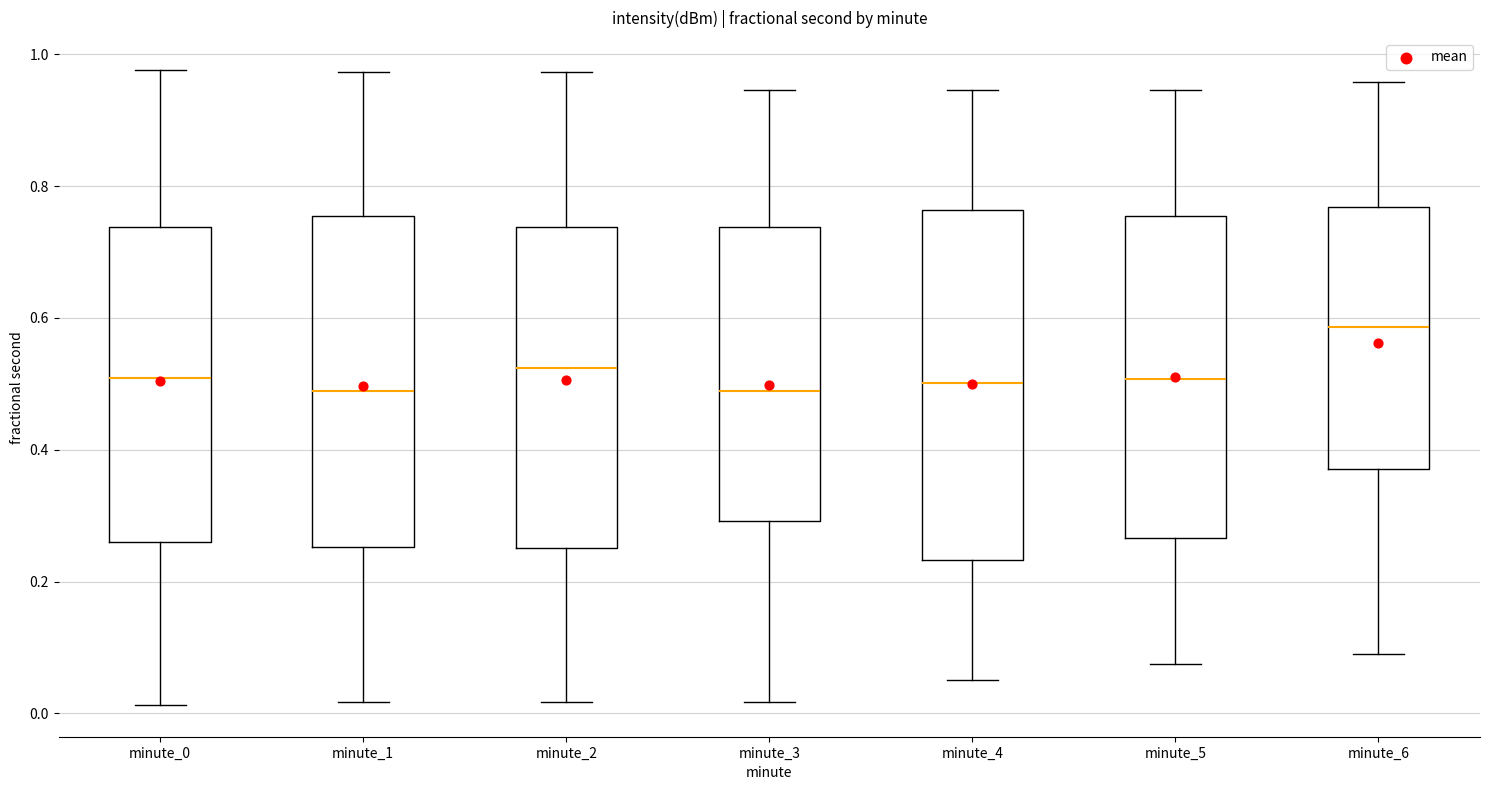

Reading left to right, transcribe this box plot: for each box, give where its median line is, the range the box spans, and where its two whiskers end, as read against the y-axis. The values are not printed on the chart, so give them approximately, as read against the axis.

minute_0: median 0.50, box 0.26 to 0.74, whiskers 0.02 to 0.98
minute_1: median 0.48, box 0.26 to 0.76, whiskers 0.02 to 0.98
minute_2: median 0.52, box 0.26 to 0.74, whiskers 0.02 to 0.98
minute_3: median 0.48, box 0.30 to 0.74, whiskers 0.02 to 0.94
minute_4: median 0.50, box 0.24 to 0.76, whiskers 0.06 to 0.94
minute_5: median 0.50, box 0.26 to 0.76, whiskers 0.08 to 0.94
minute_6: median 0.58, box 0.38 to 0.76, whiskers 0.08 to 0.96